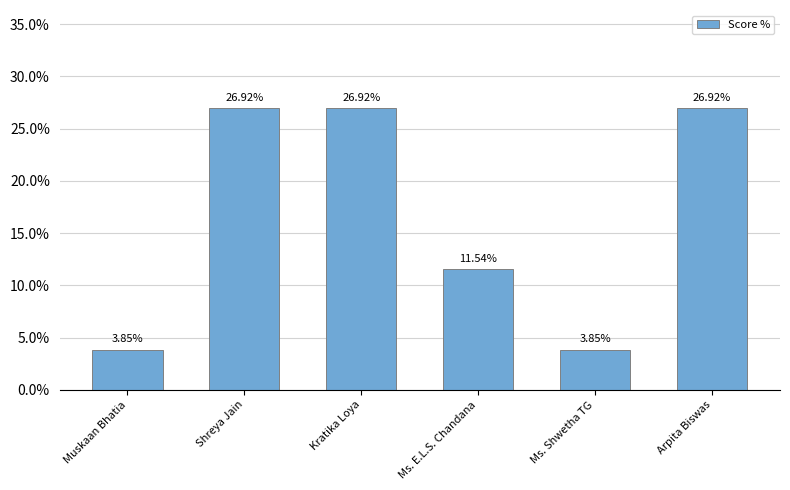

At which label does the data first exceed 26?

Shreya Jain